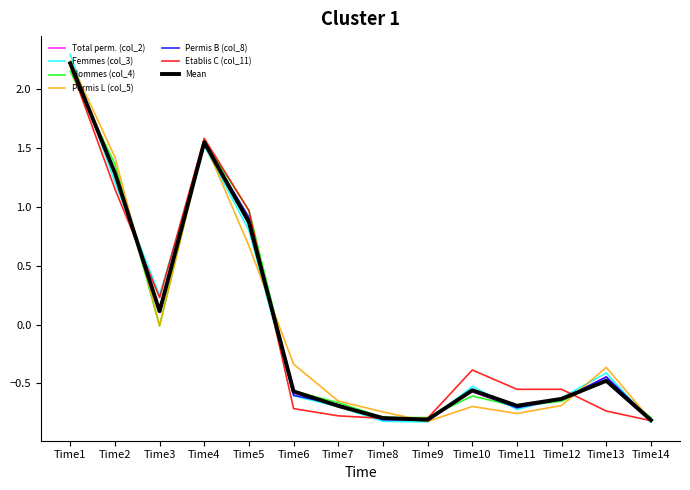

The Permis B (col_8) series shows 0.1 at Time3. True or false?

True